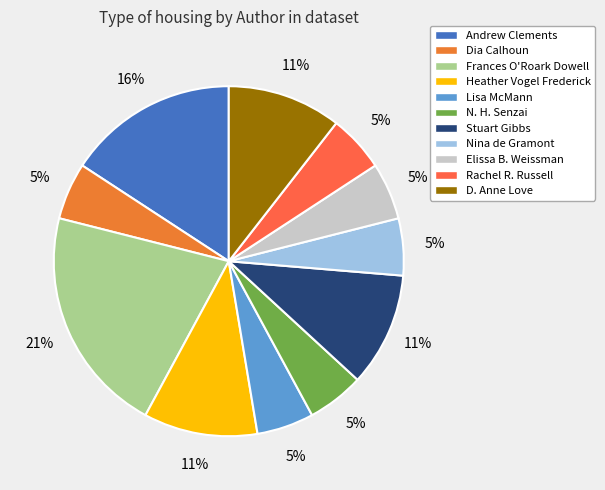

How many segments does this pie chart have?

11